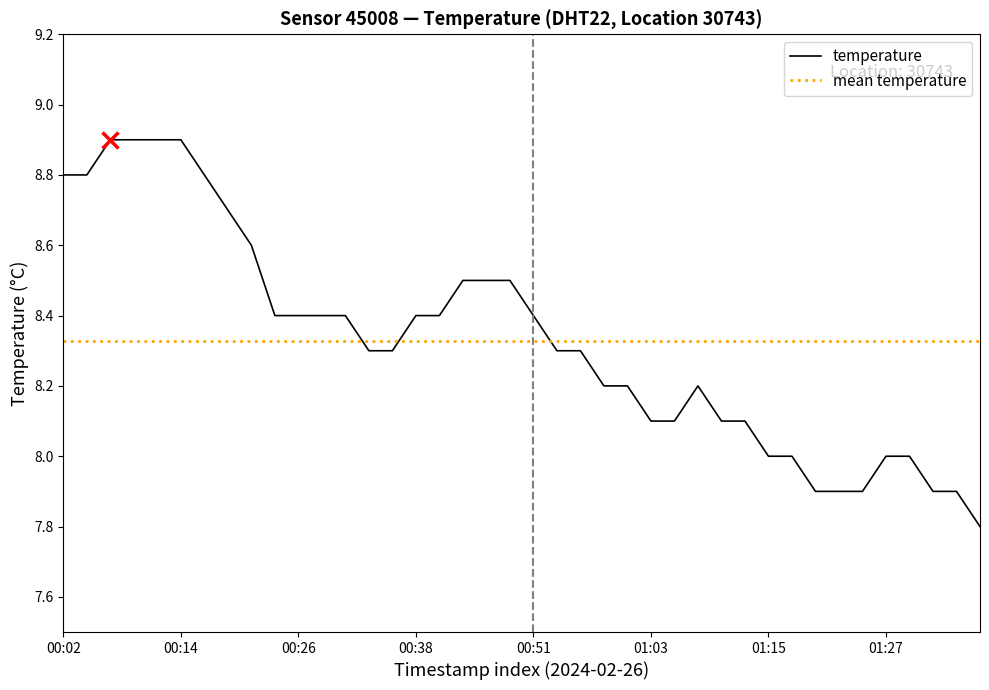

Approximately how many times larger is the value at 2024-02-26T01:22:43 compared to 2024-02-26T00:09:35?

0.9